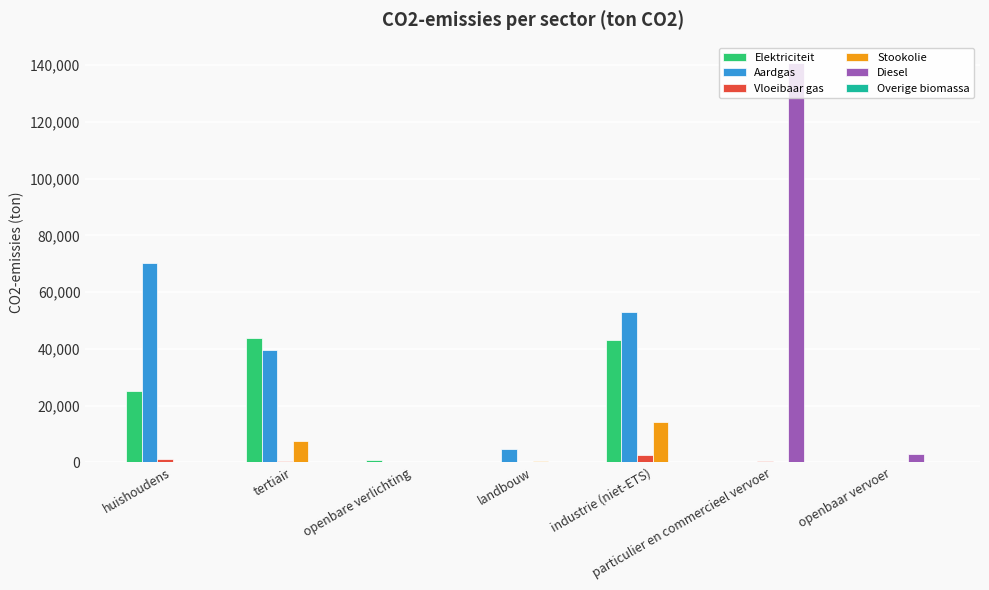

What is the average value of the Aardgas series?

23991.8